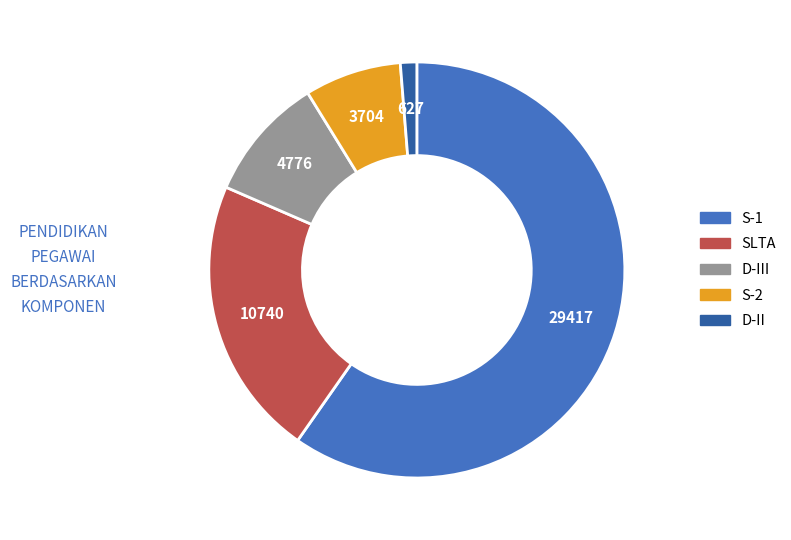

Count the number of slices in the pie.

5